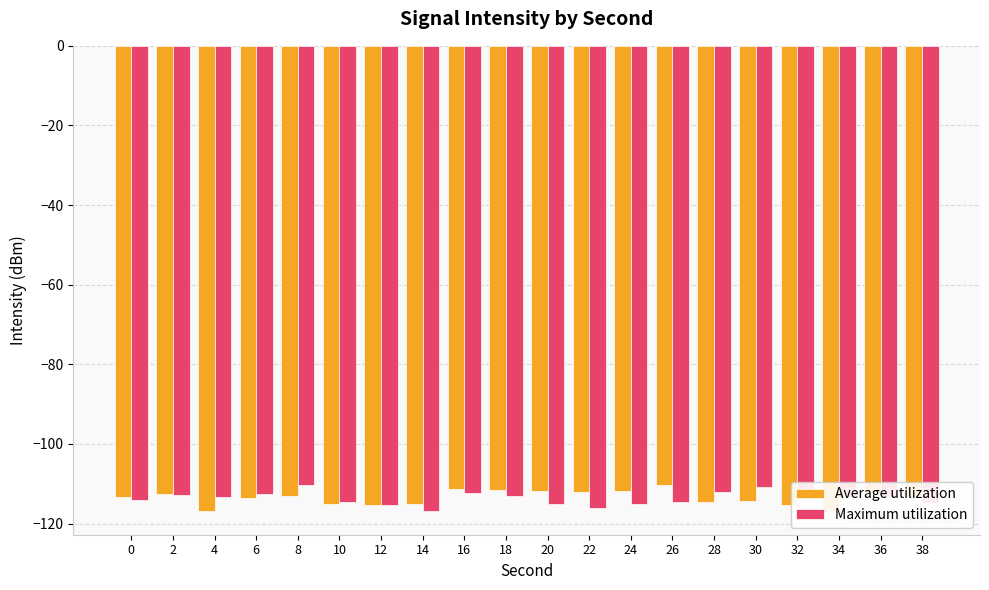

What is the lowest value of the Average utilization series?

-116.9